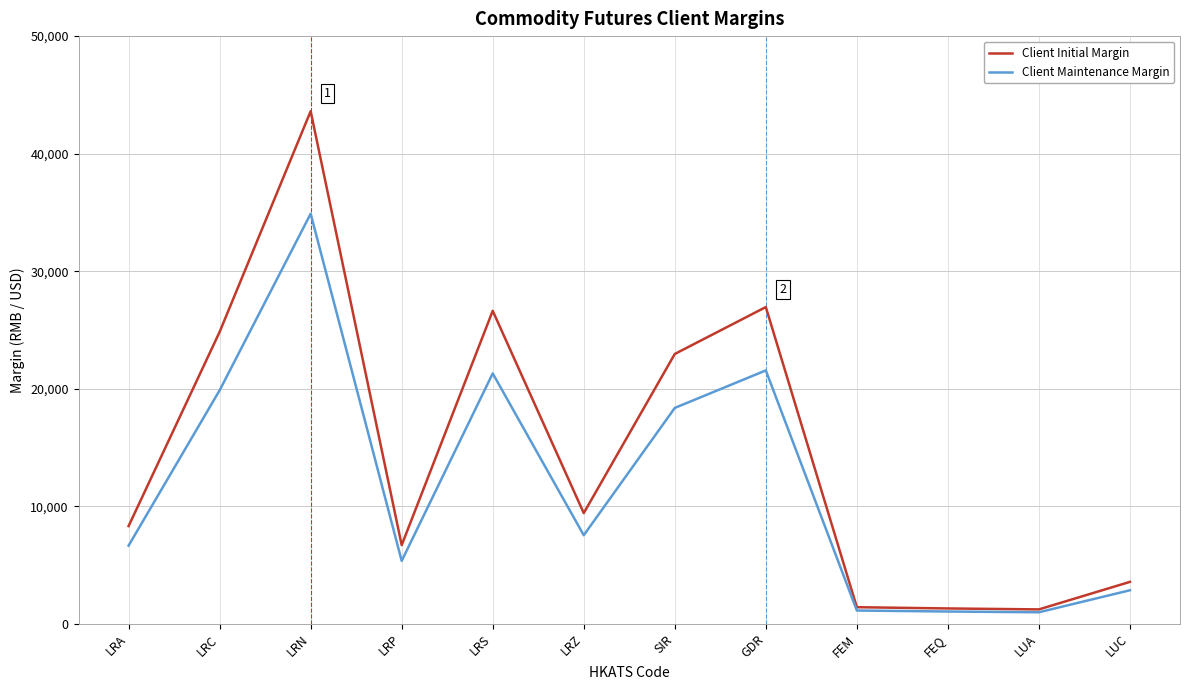

Where does the Client Initial Margin series first go above 9416?

LRC